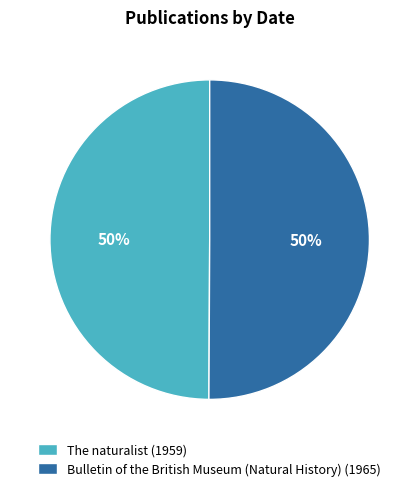

Approximately how many times larger is the value at The naturalist (1959) compared to Bulletin of the British Museum (Natural History) (1965)?

1.0